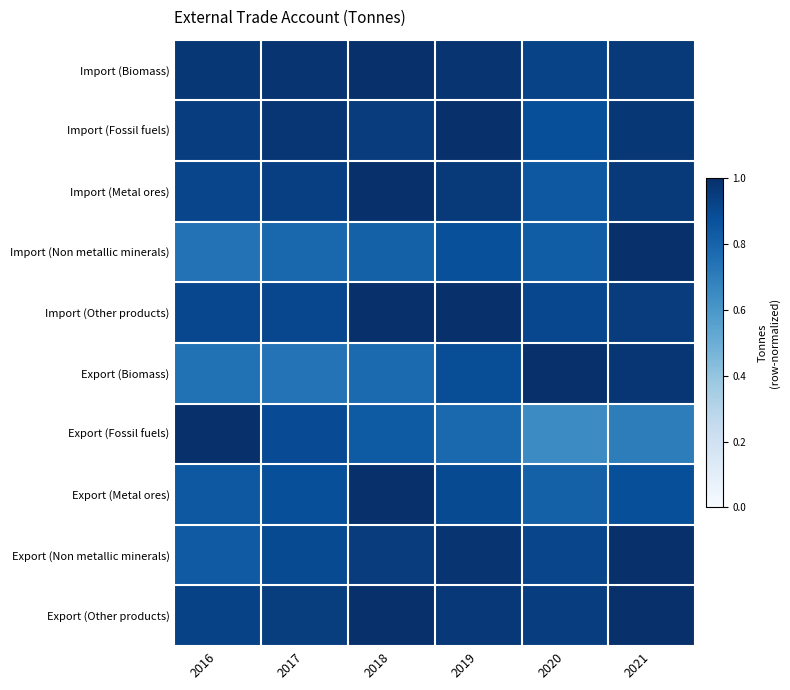

Reading left to right, extract all data points from this chart.

Import (Biomass): 2016=1.0	2017=1.0	2018=1.0	2019=1.0	2020=0.9	2021=1.0
Import (Fossil fuels): 2016=0.9	2017=1.0	2018=1.0	2019=1.0	2020=0.9	2021=1.0
Import (Metal ores): 2016=0.9	2017=0.9	2018=1.0	2019=1.0	2020=0.8	2021=1.0
Import (Non metallic minerals): 2016=0.7	2017=0.8	2018=0.8	2019=0.9	2020=0.8	2021=1.0
Import (Other products): 2016=0.9	2017=0.9	2018=1.0	2019=1.0	2020=0.9	2021=1.0
Export (Biomass): 2016=0.7	2017=0.7	2018=0.8	2019=0.9	2020=1.0	2021=1.0
Export (Fossil fuels): 2016=1.0	2017=0.9	2018=0.8	2019=0.8	2020=0.6	2021=0.7
Export (Metal ores): 2016=0.8	2017=0.9	2018=1.0	2019=0.9	2020=0.8	2021=0.9
Export (Non metallic minerals): 2016=0.8	2017=0.9	2018=1.0	2019=1.0	2020=0.9	2021=1.0
Export (Other products): 2016=0.9	2017=0.9	2018=1.0	2019=1.0	2020=0.9	2021=1.0